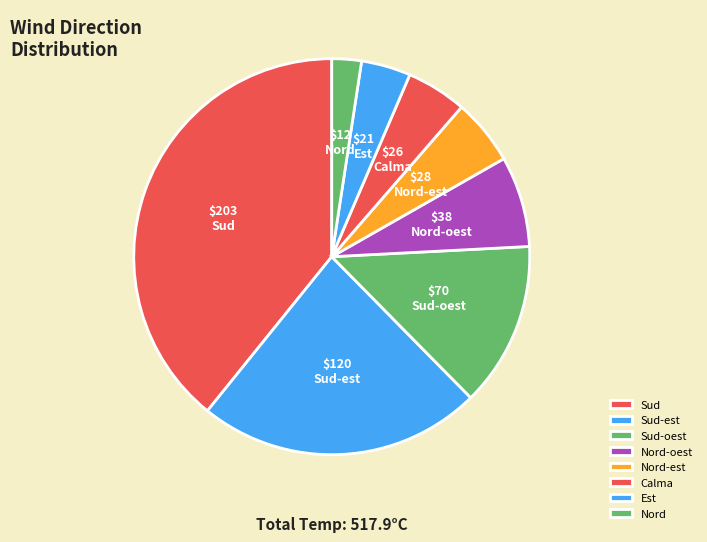

Approximately how many times larger is the value at Sud-oest compared to Sud-est?

0.6